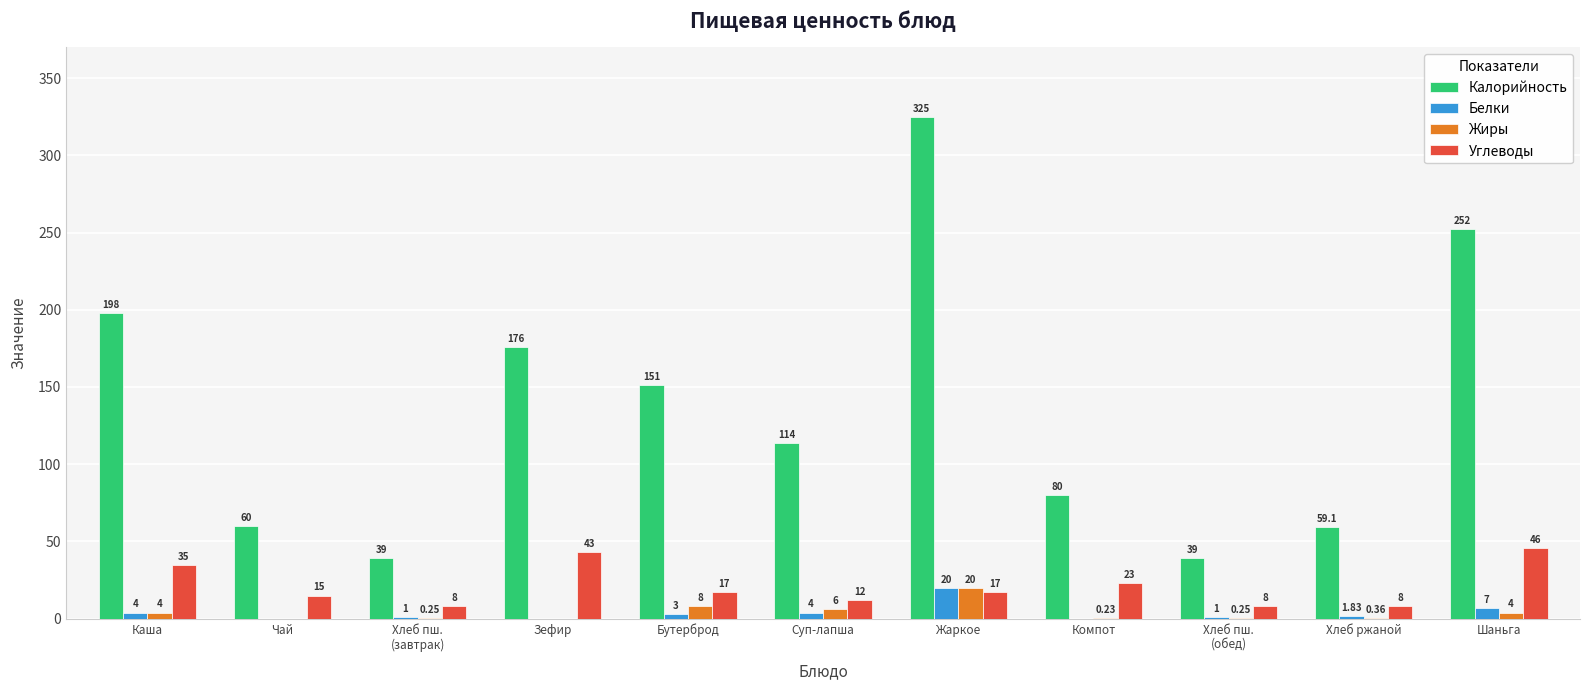

Between Чай and Бутерброд, which series saw the biggest shift?

Калорийность